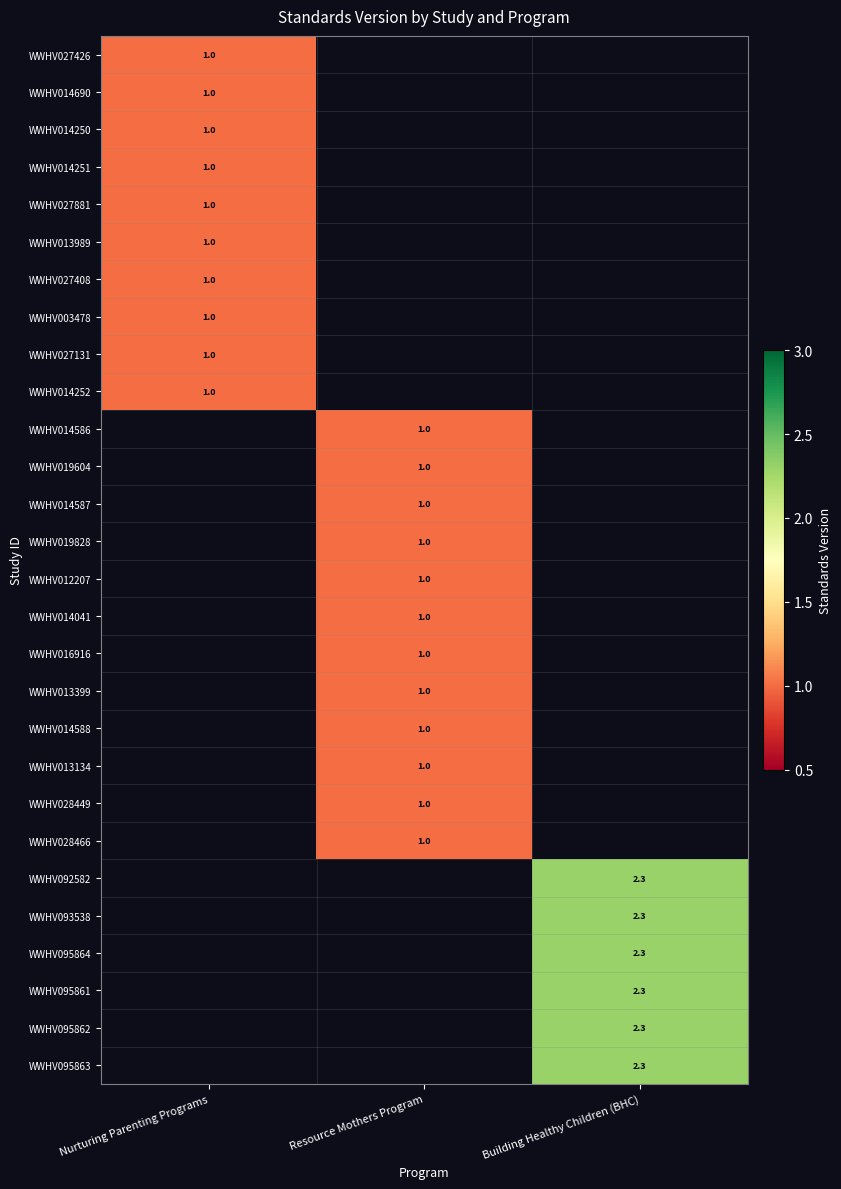

Is it true that WWHV019604 equals 0.0 at Nurturing Parenting Programs?

True